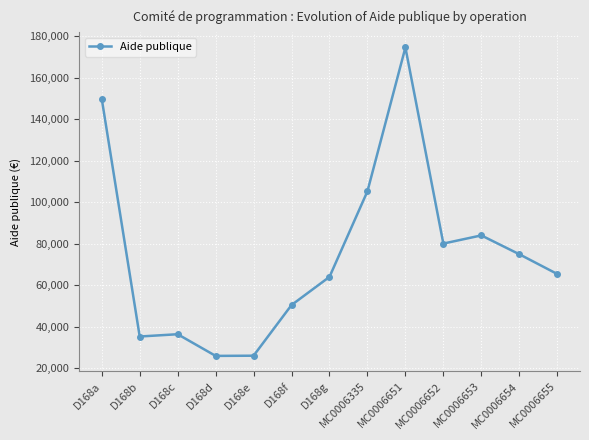

True or false: the data has more than 1 interior local peaks.

True